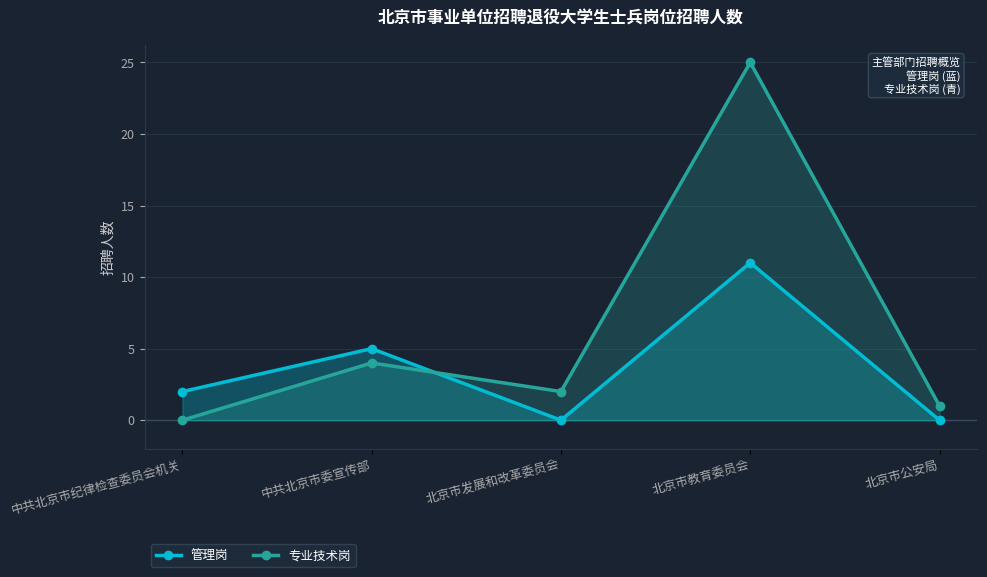

Reading left to right, extract all data points from this chart.

管理岗: 中共北京市纪律检查委员会机关=2	中共北京市委宣传部=5	北京市发展和改革委员会=0	北京市教育委员会=11	北京市公安局=0
专业技术岗: 中共北京市纪律检查委员会机关=0	中共北京市委宣传部=4	北京市发展和改革委员会=2	北京市教育委员会=25	北京市公安局=1